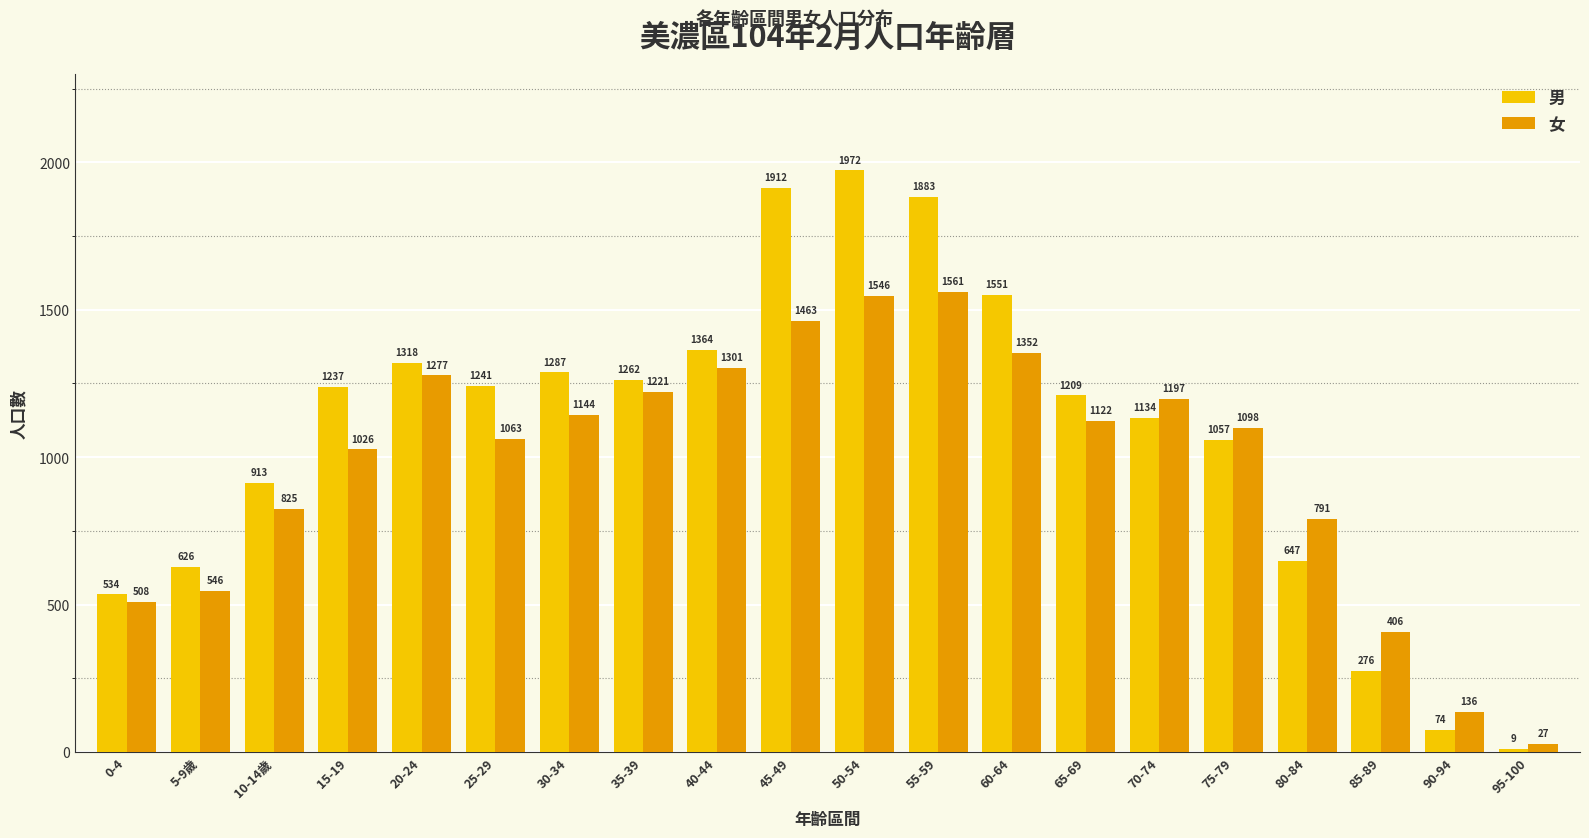

Is the value of 女 at 40-44 greater than the value of 男 at 95-100?

Yes